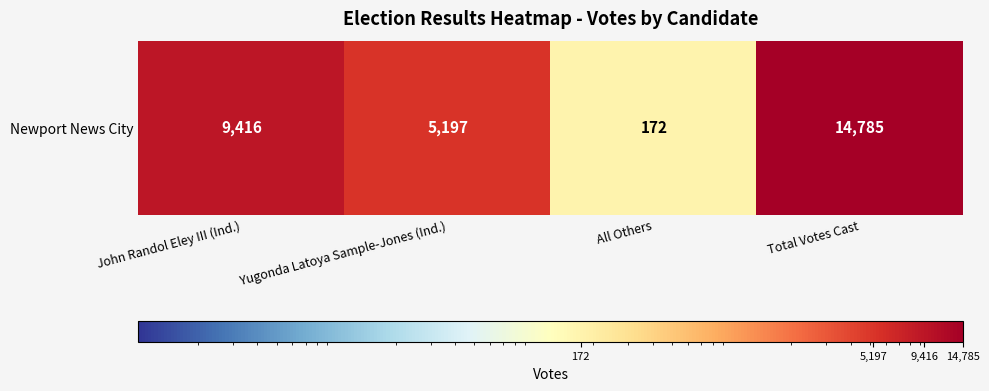

What is the greatest value displayed?

14785